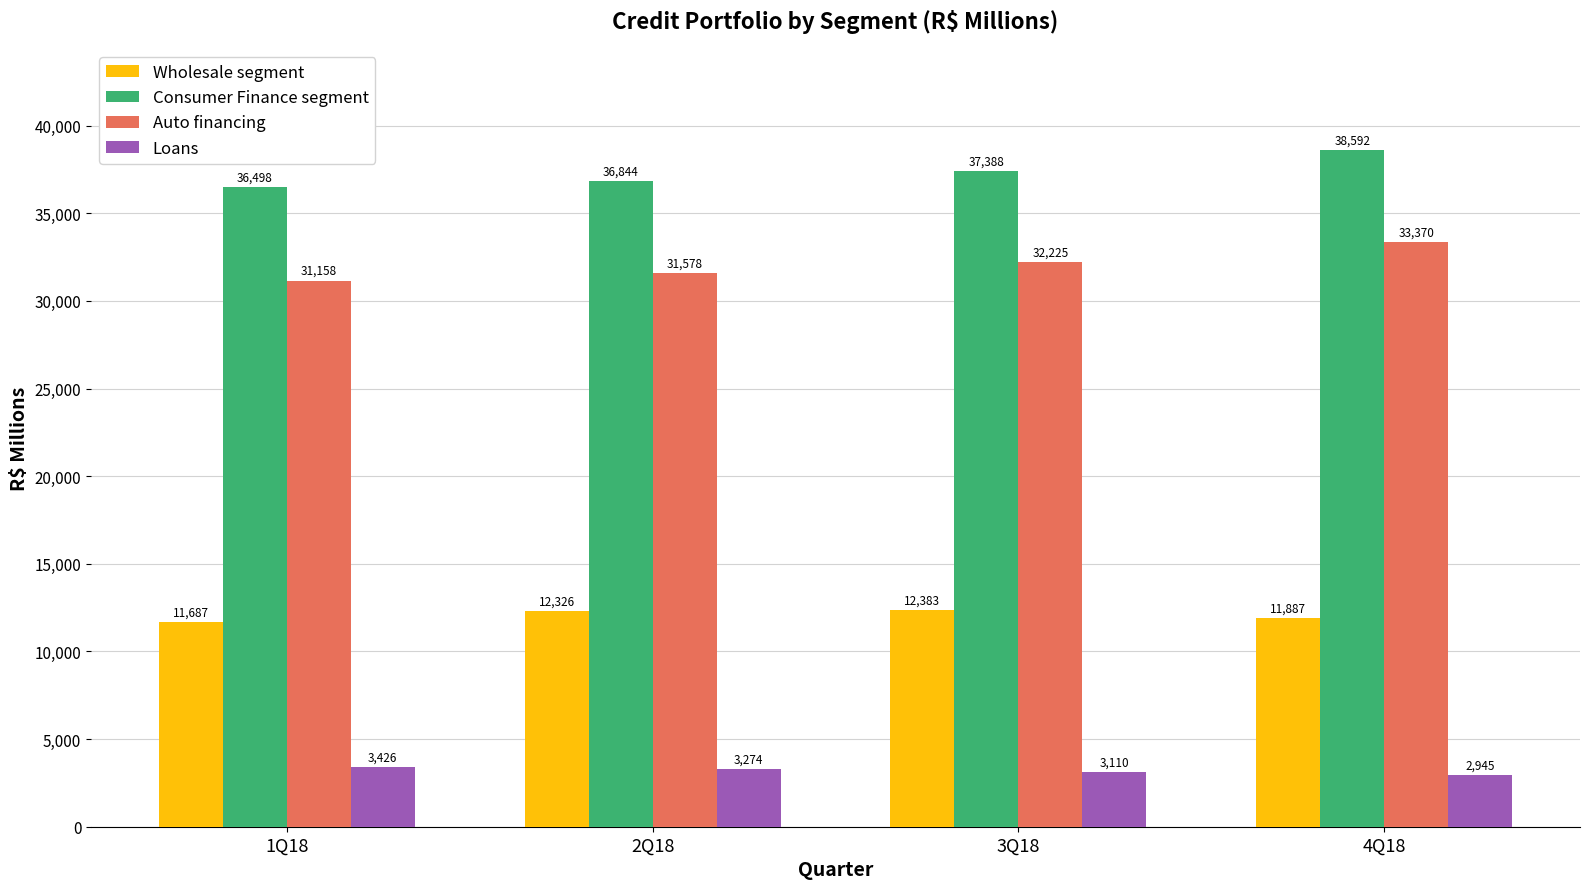

Which series has the largest total across all categories?

Consumer Finance segment